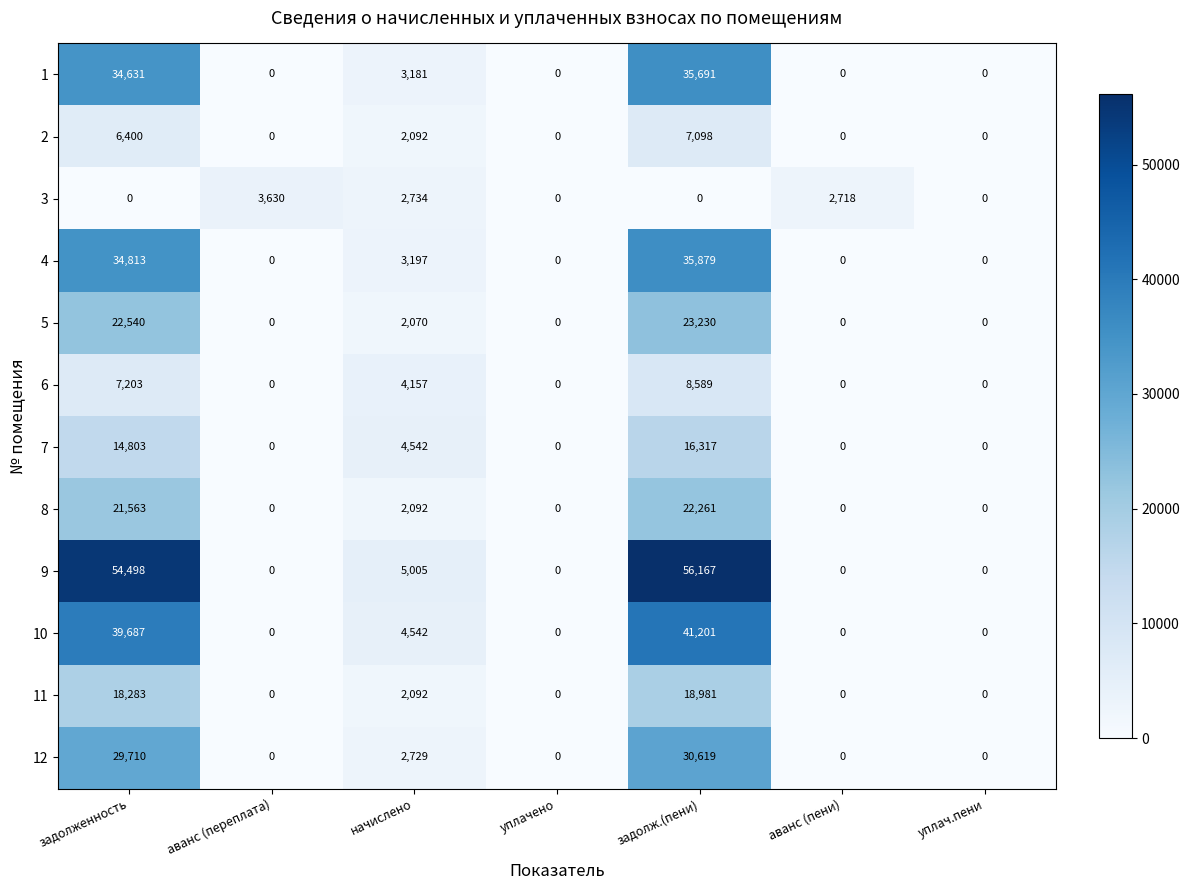

What is the total value across all series at аванс (переплата)?

3630